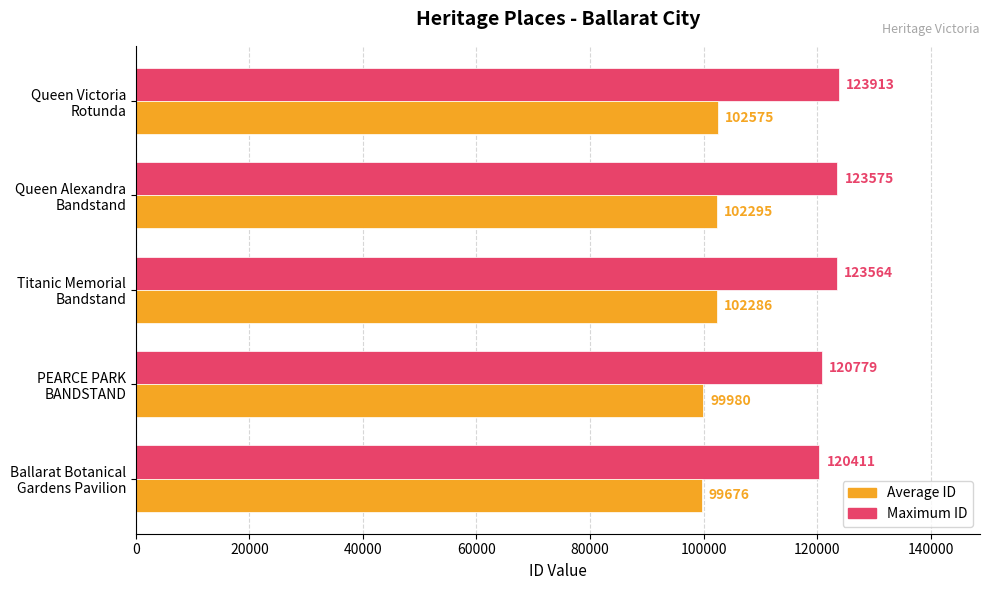

How many data points does each series have?

5